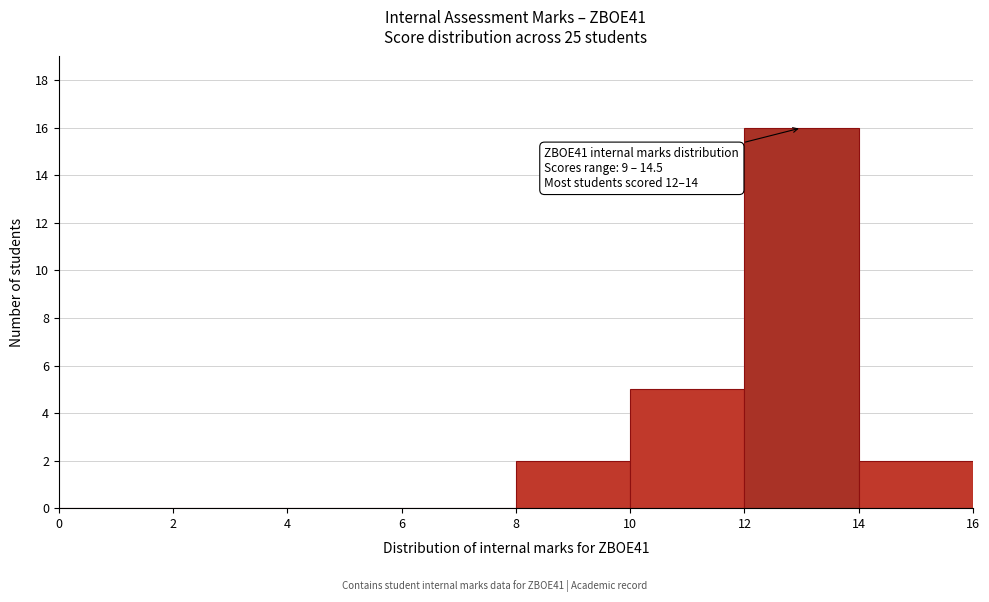

Over which range of the x-axis is the bar tallest?

12 to 14